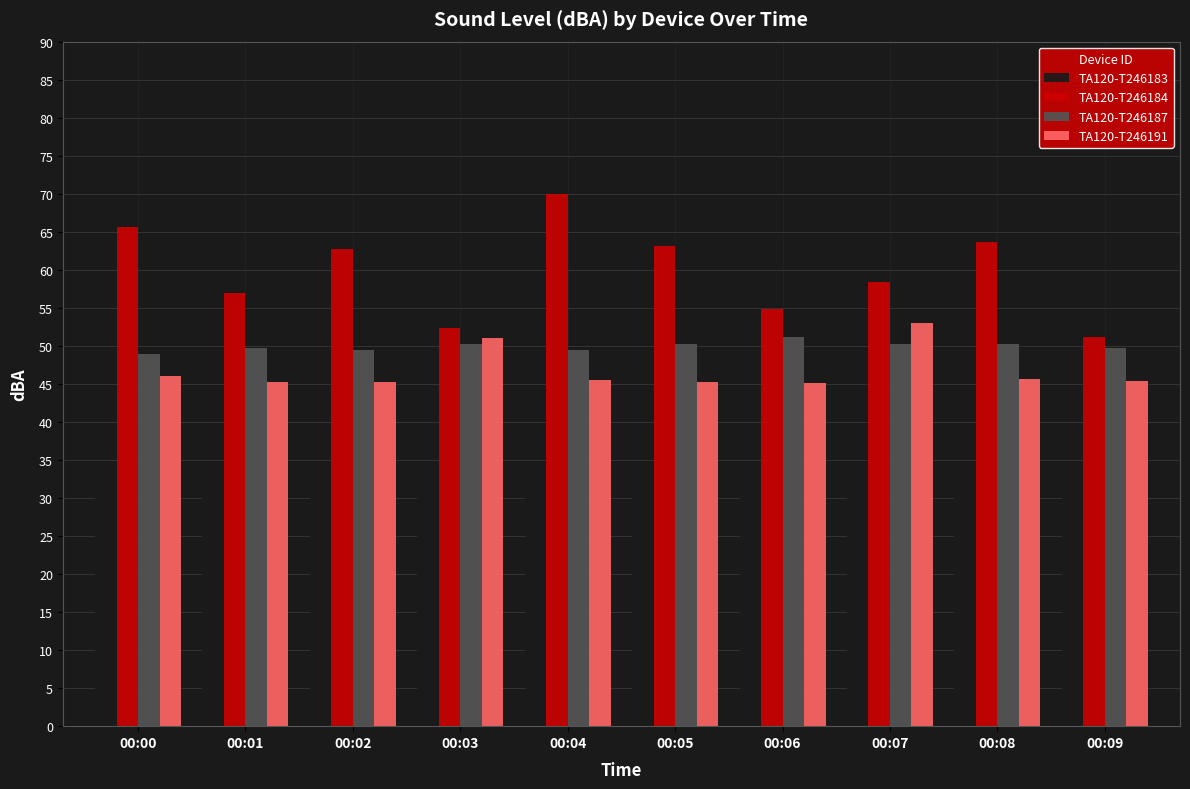

True or false: TA120-T246187 has a value of 50.3 at 00:08.

True